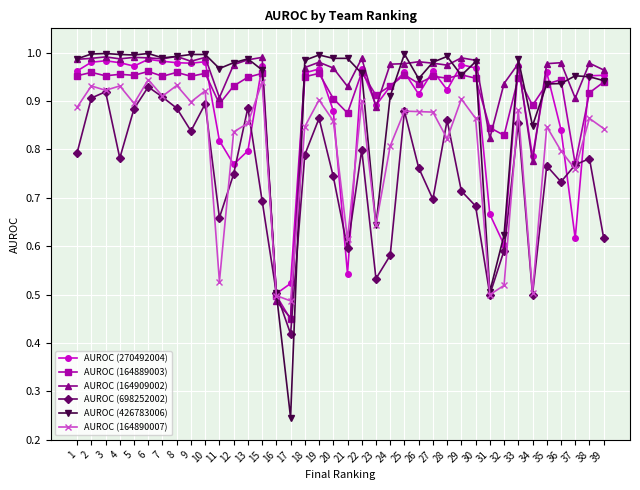

Which series has the largest range (max minus min)?

AUROC (426783006)